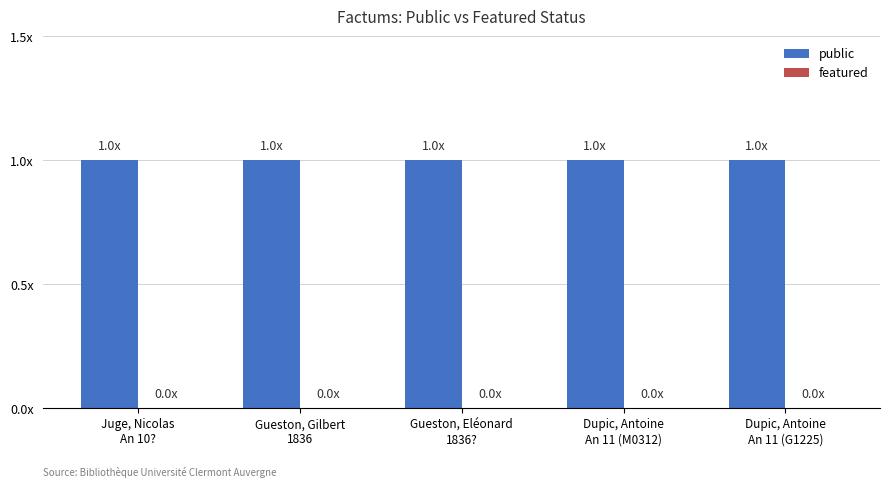

What position from the left is Dupic, Antoine
An 11 (G1225)?

5